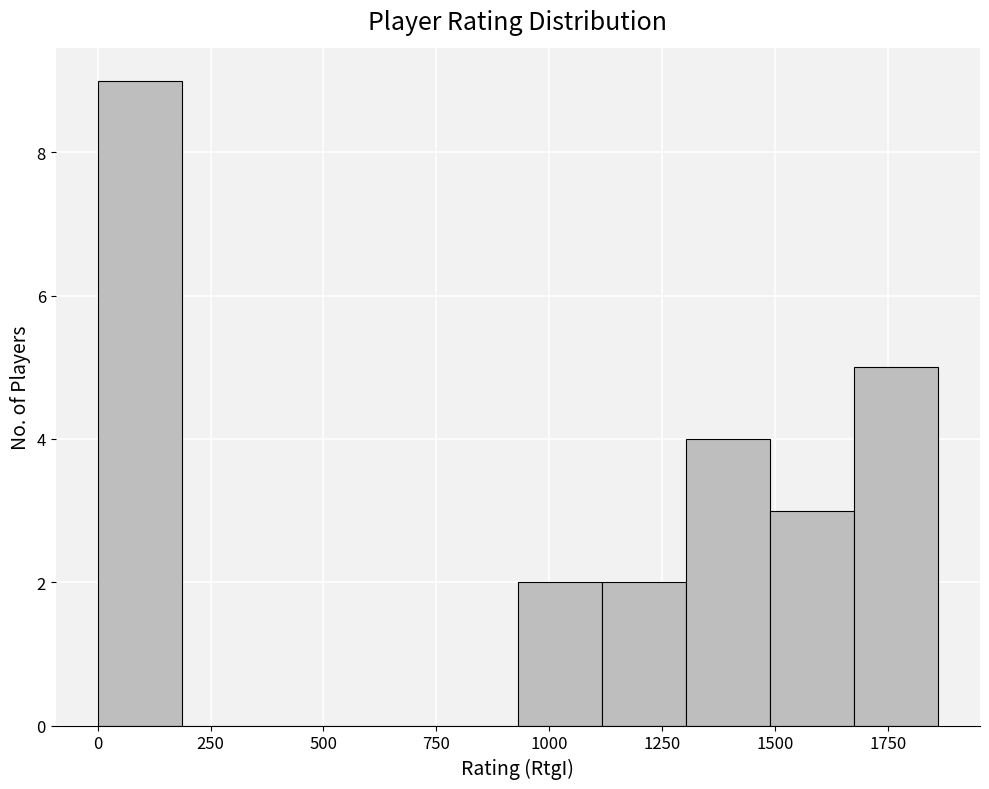

Read against the x-axis, roughly where is the centre of the tallest bar?

100